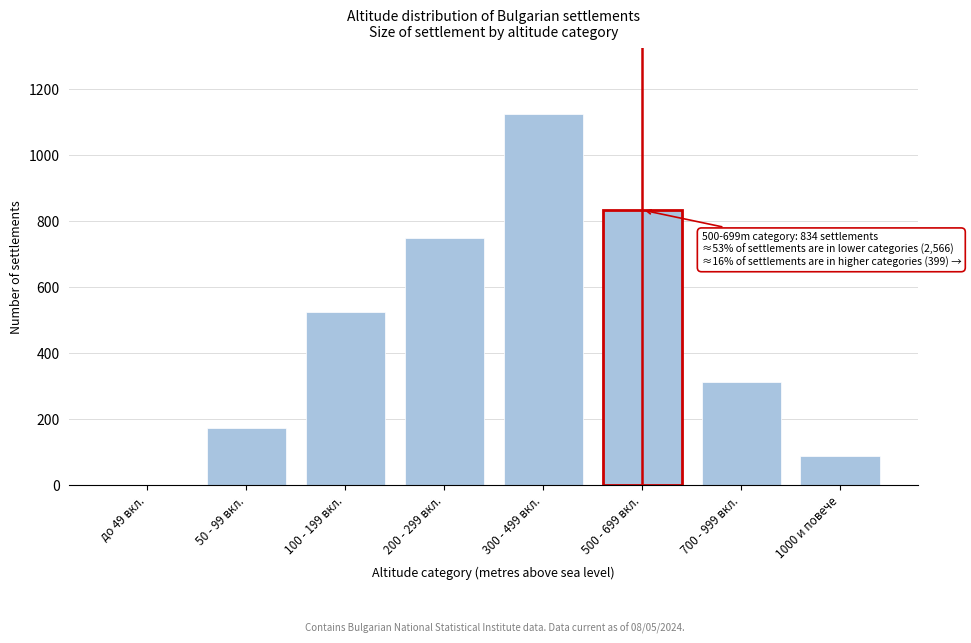

Reading right to left, what are all the values shown in this chart?

1000 и повече=87	700 - 999 вкл.=312	500 - 699 вкл.=834	300 - 499 вкл.=1124	200 - 299 вкл.=748	100 - 199 вкл.=523	50 - 99 вкл.=171	до 49 вкл.=0